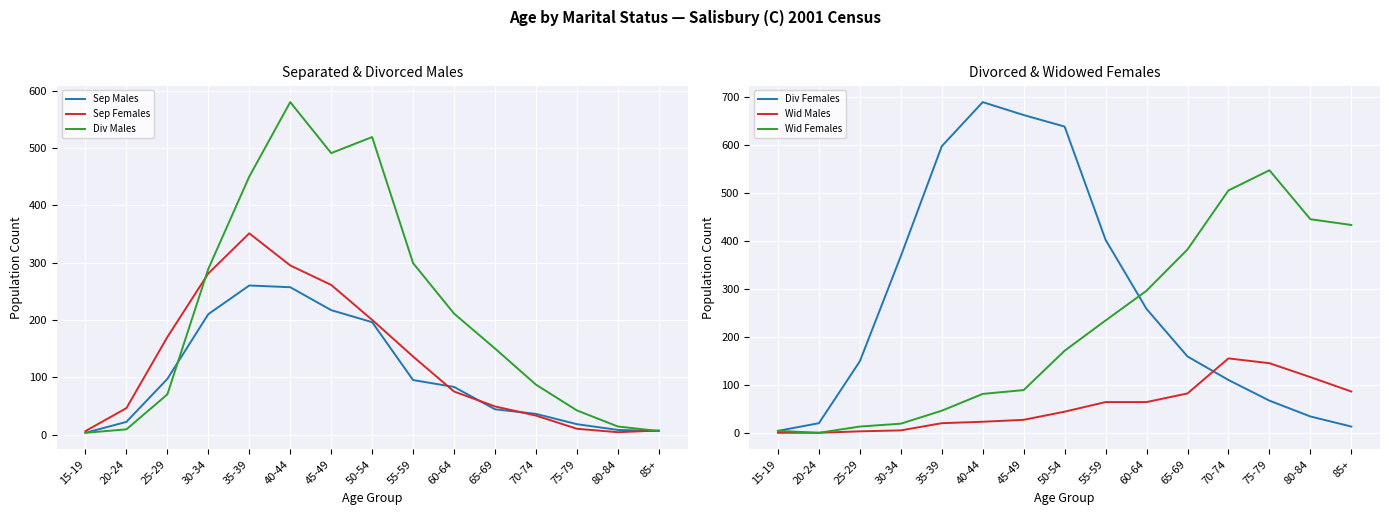

Reading left to right, what are all the values shown in this chart?

Sep Males: 3	22	97	210	260	257	217	196	95	83	44	36	18	8	6
Sep Females: 6	46	170	281	351	295	261	200	136	75	49	33	10	4	7
Div Males: 3	9	70	289	450	580	491	519	299	211	150	87	42	14	6
Div Females: 4	20	149	368	597	689	662	638	402	258	159	110	67	34	13
Wid Males: 0	0	3	5	20	23	27	44	64	64	82	155	145	116	86
Wid Females: 4	0	13	19	46	81	89	171	234	296	382	505	547	445	433